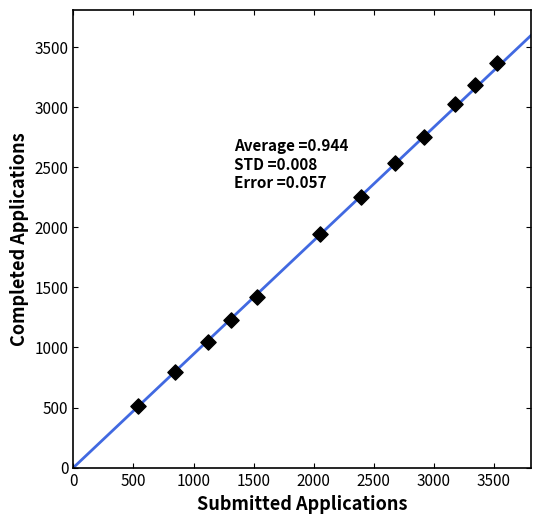

What is the range of Y values (max minus min)?

2859